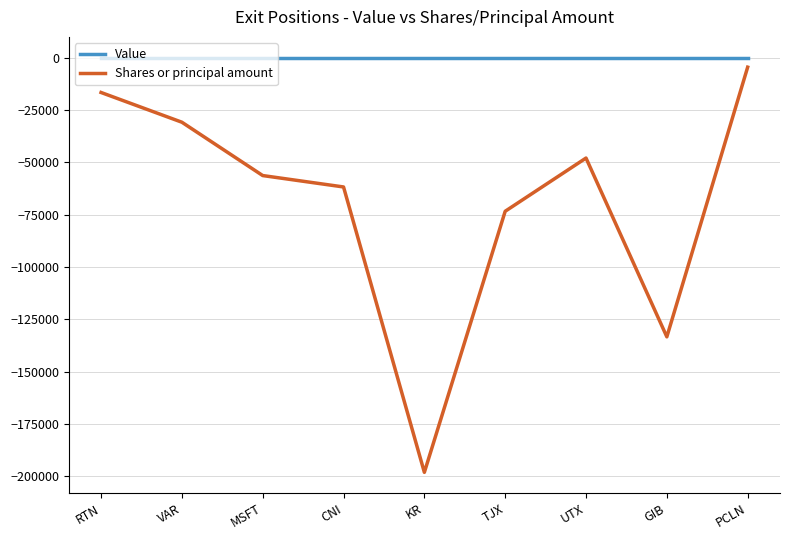

What position from the right is MSFT?

7